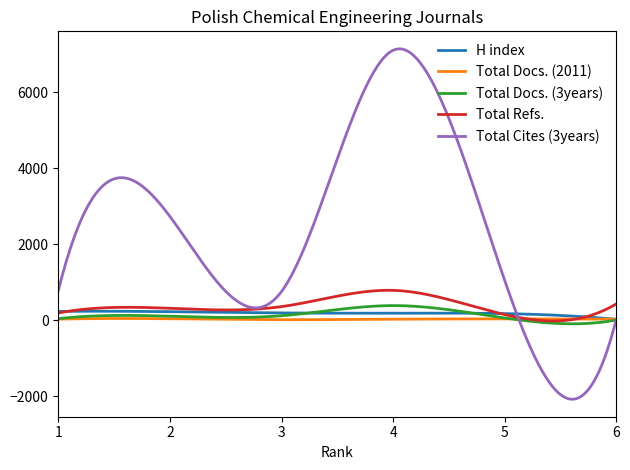

List the series in order of their peak value, highest first.

Total Cites (3years), Total Refs., Total Docs. (3years), H index, Total Docs. (2011)